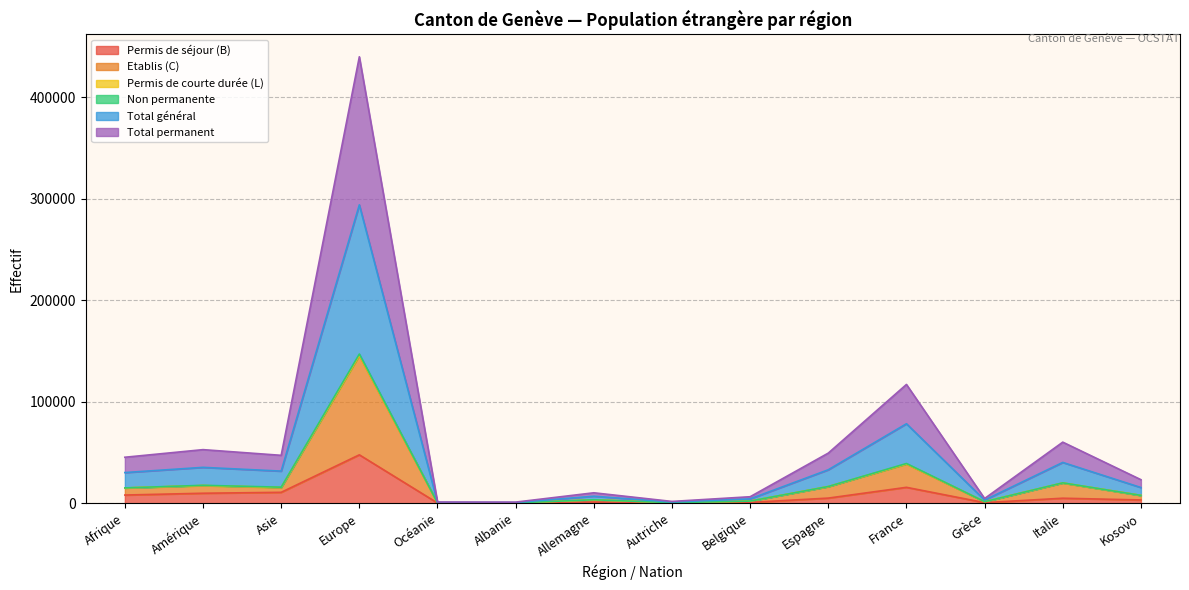

Which category has the highest value in the Permis de séjour (B) series?

Europe